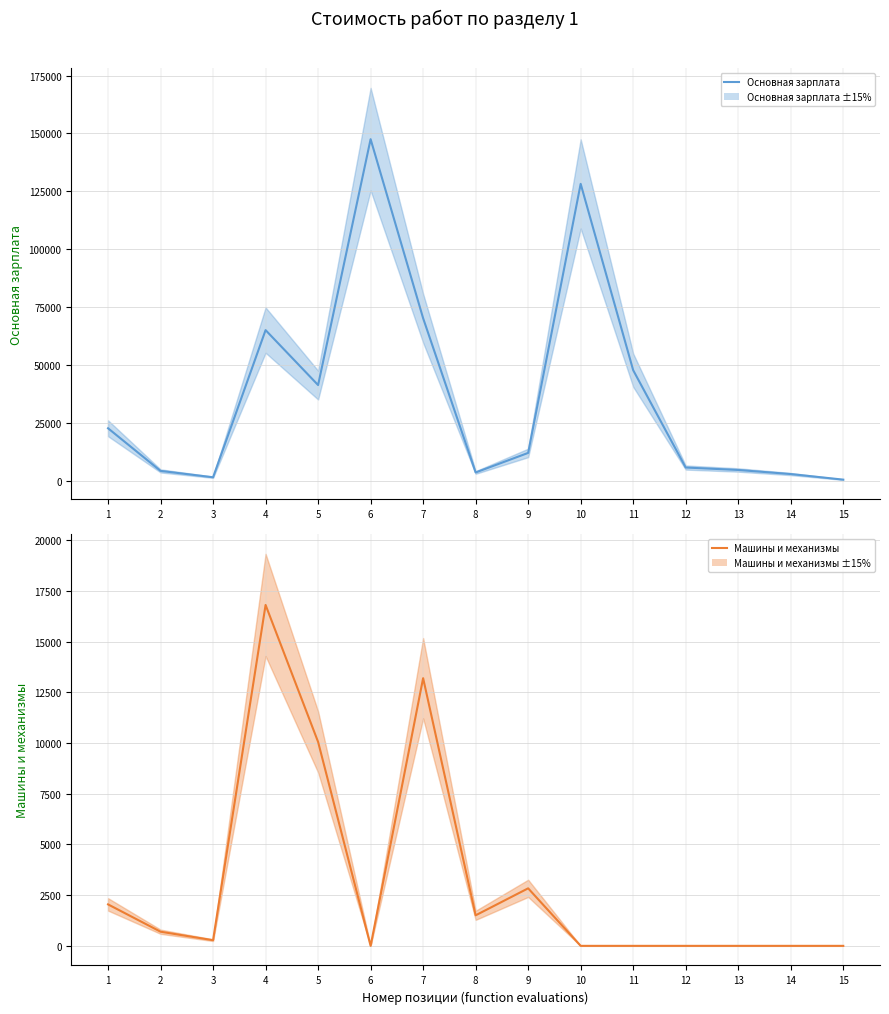

Which category has the lowest value in the Основная зарплата (mean) series?

15